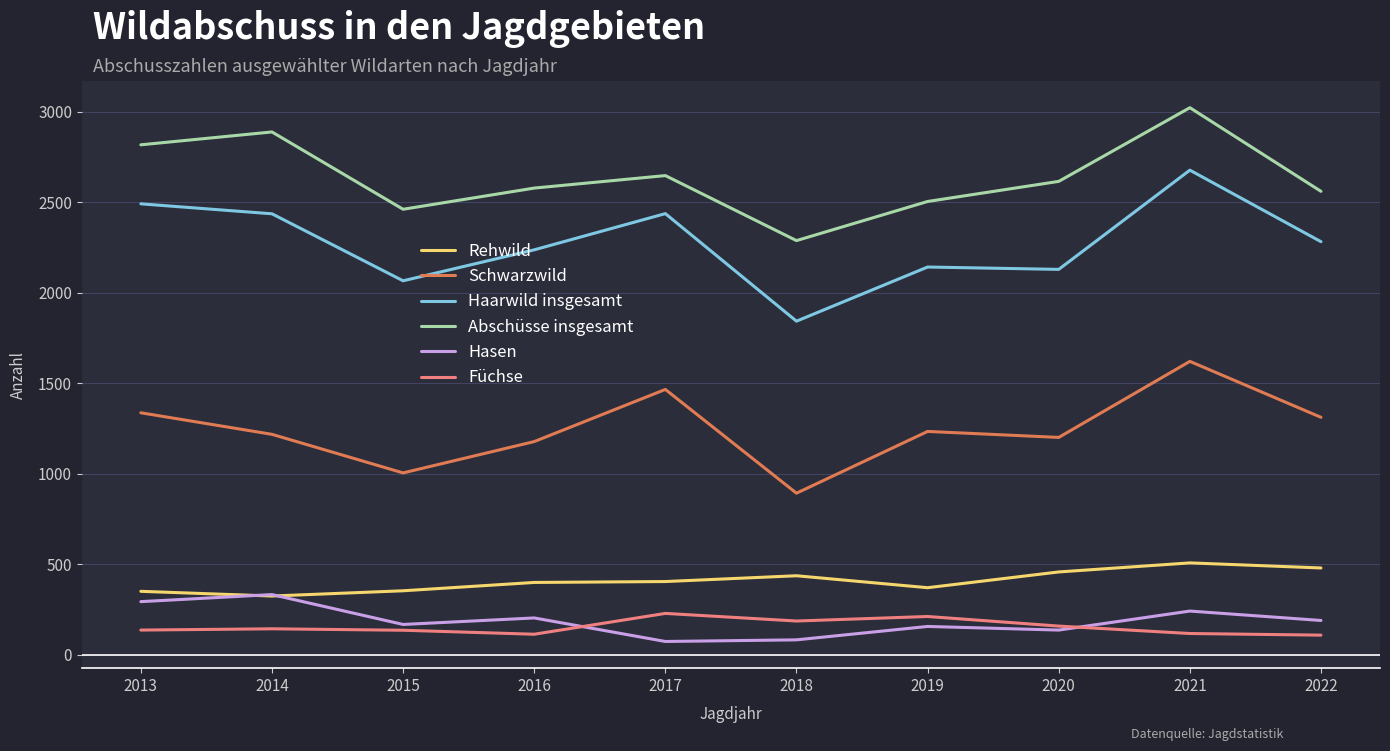

At which category does the chart reach its peak across all series?

2021